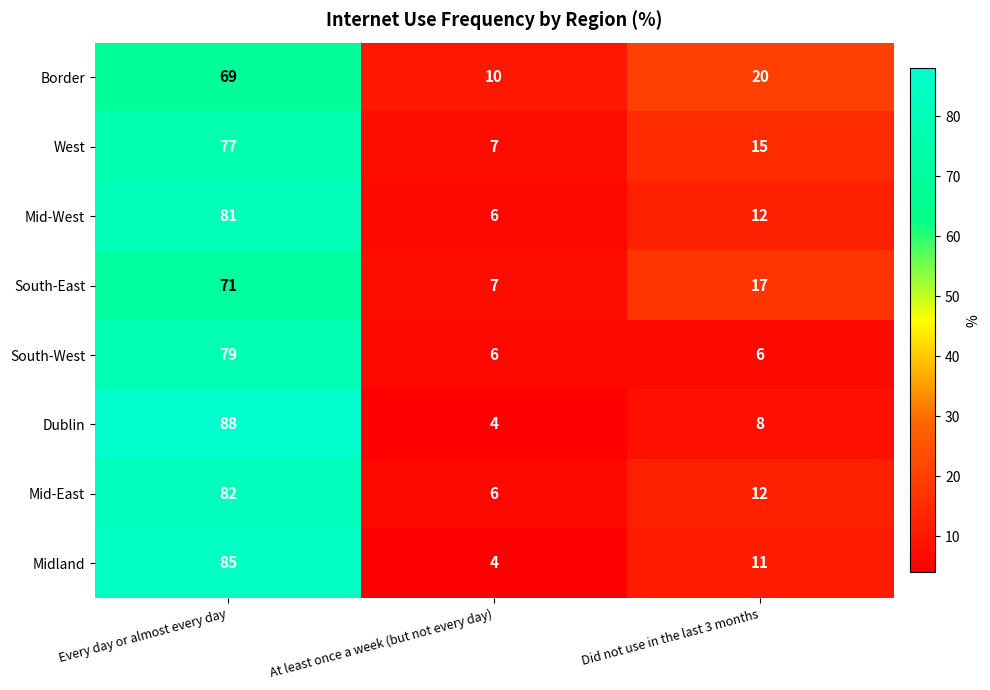

The value of South-West at Every day or almost every day is 131. True or false?

False